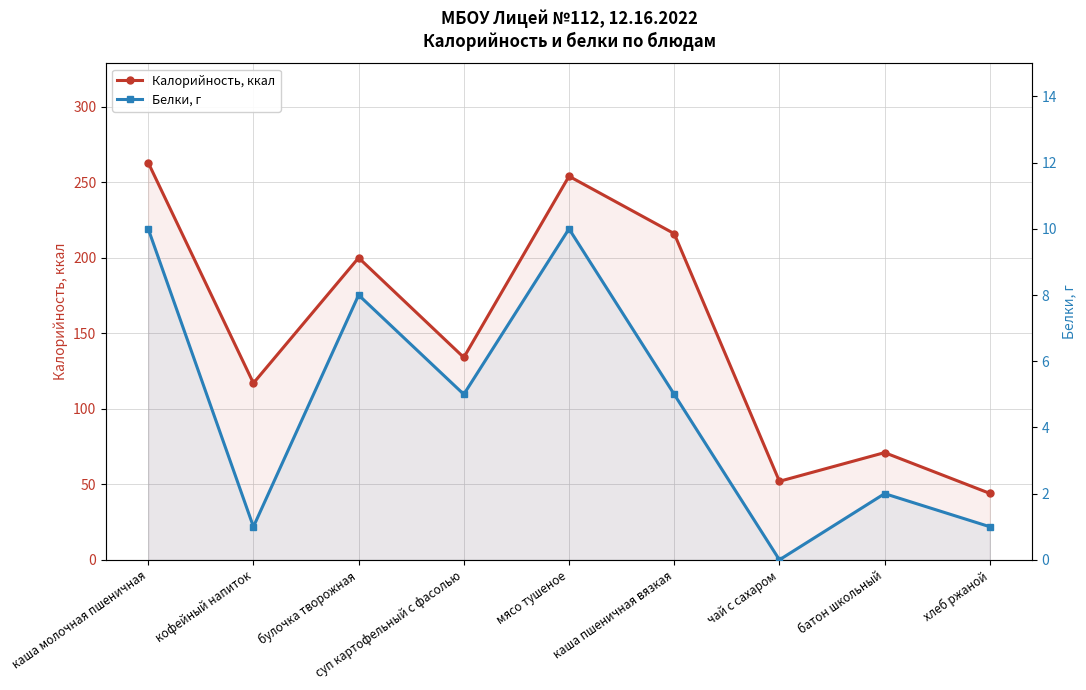

At which category is the sum across all series the highest?

каша молочная пшеничная